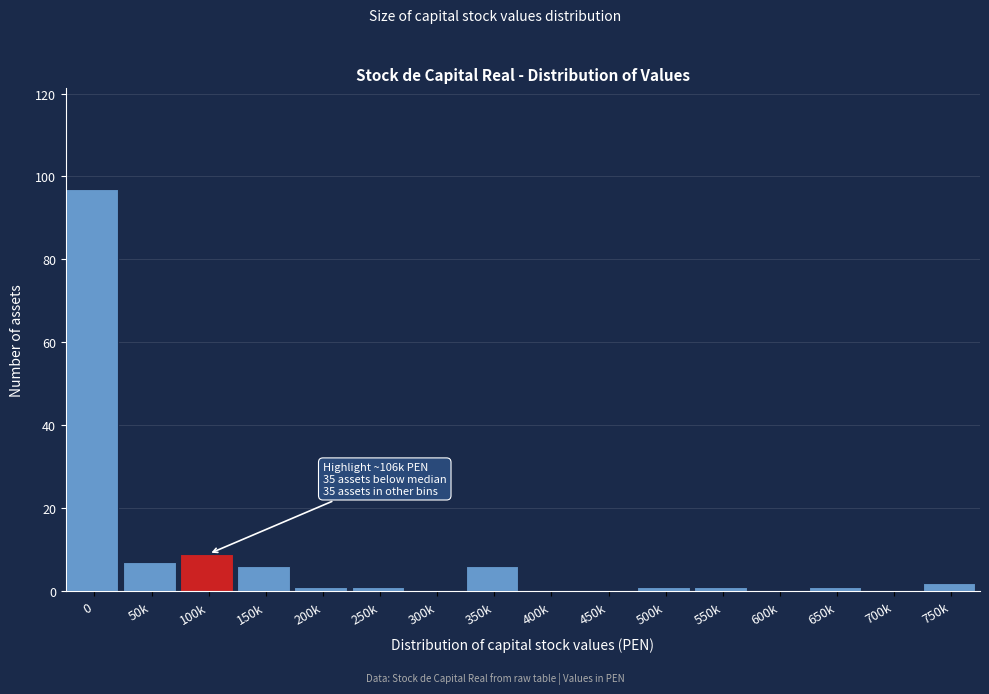

Reading left to right, extract all data points from this chart.

0=97	50k=7	100k=9	150k=6	200k=1	250k=1	300k=0	350k=6	400k=0	450k=0	500k=1	550k=1	600k=0	650k=1	700k=0	750k=2